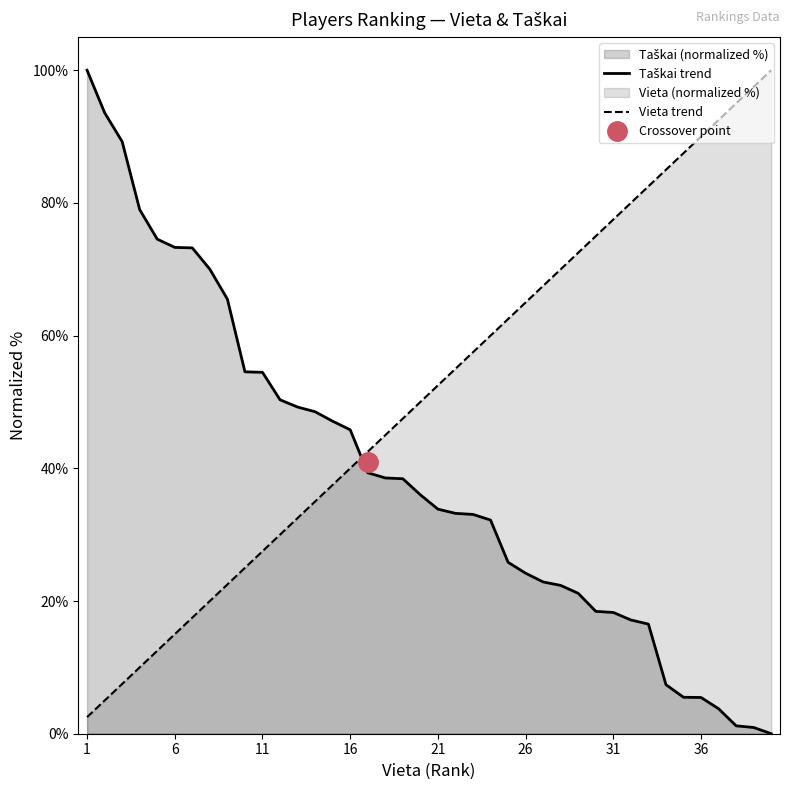

The Vieta trend series shows 6.2 at 6. True or false?

False